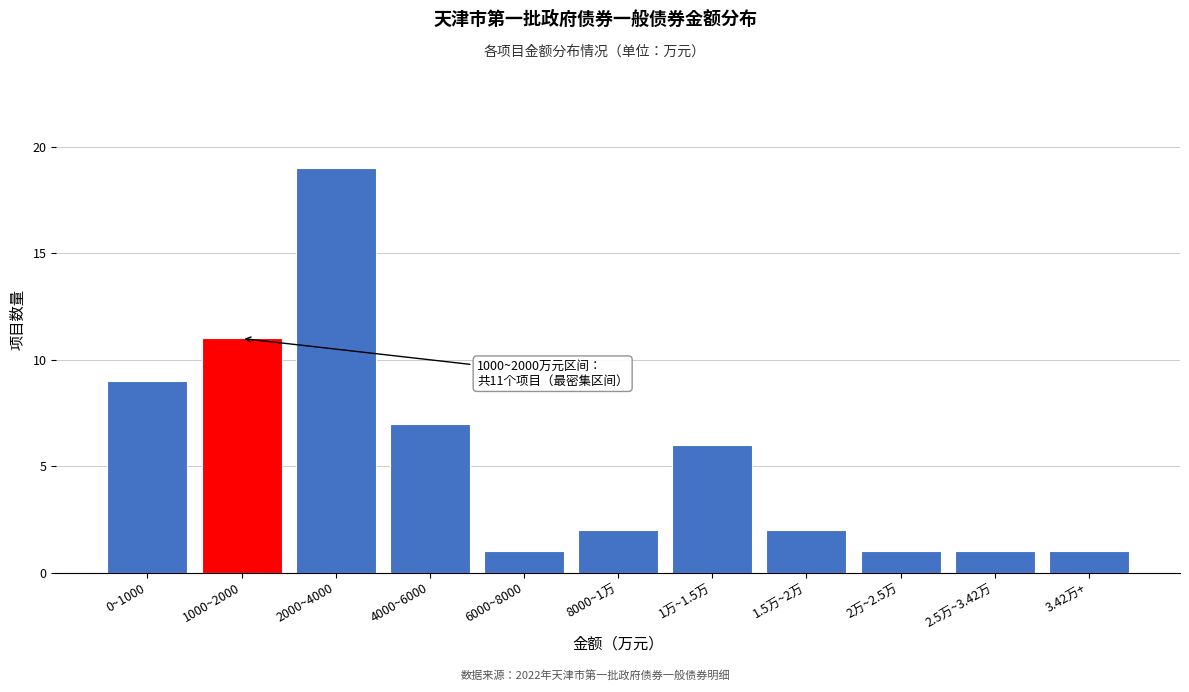

Reading left to right, list all the values displayed in this chart.

9	11	19	7	1	2	6	2	1	1	1